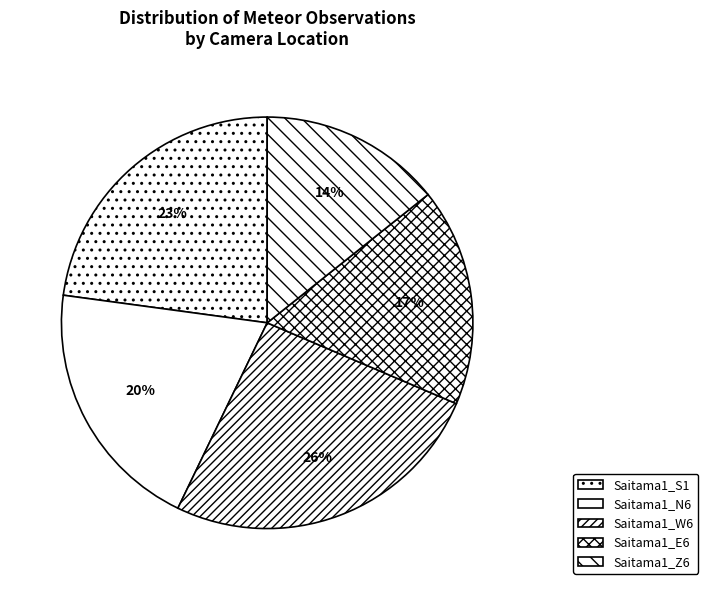

To the nearest percent, what portion does Saitama1_S1 represent?

23%